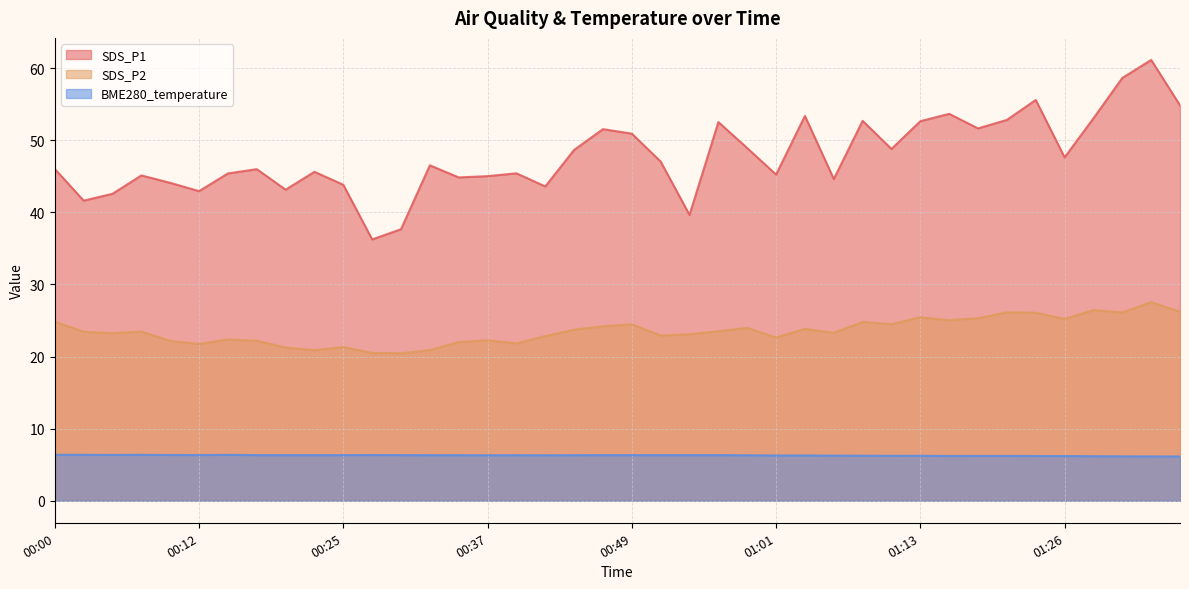

What position from the left is 01:36?

40